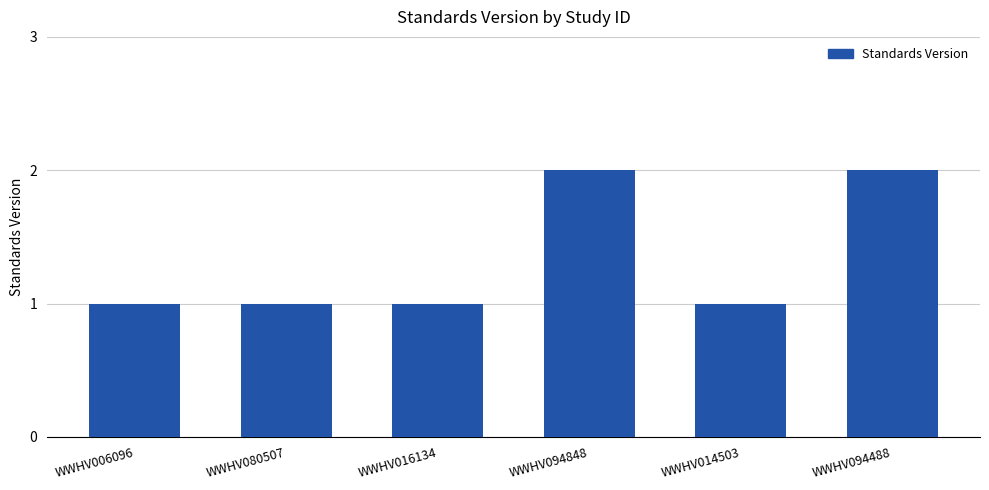

What is the sum of the values at WWHV094848 and WWHV080507?

3